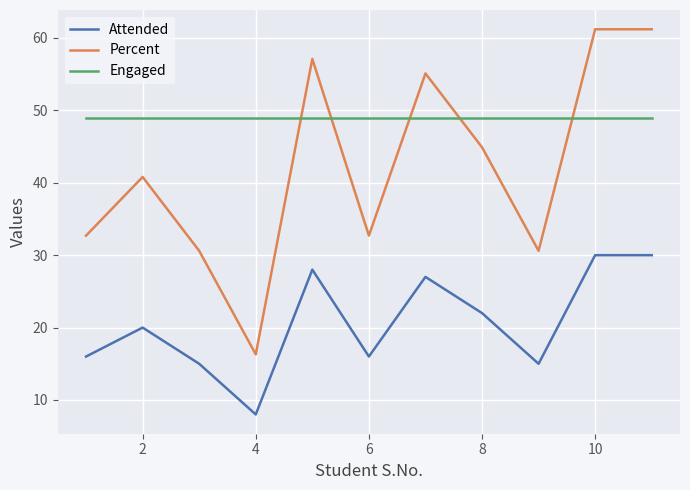

Is this an area chart (filled region under the line)?

No